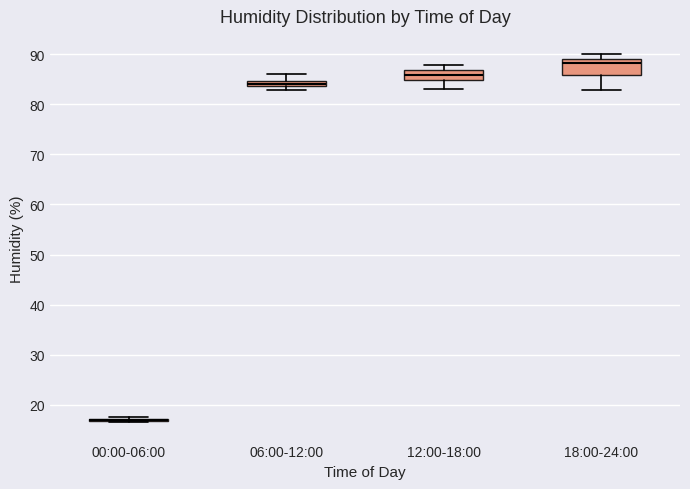

Where is the upper edge of the box for 06:00-12:00 on the y-axis? The values are not printed on the chart, so give them approximately, as read against the axis.

85